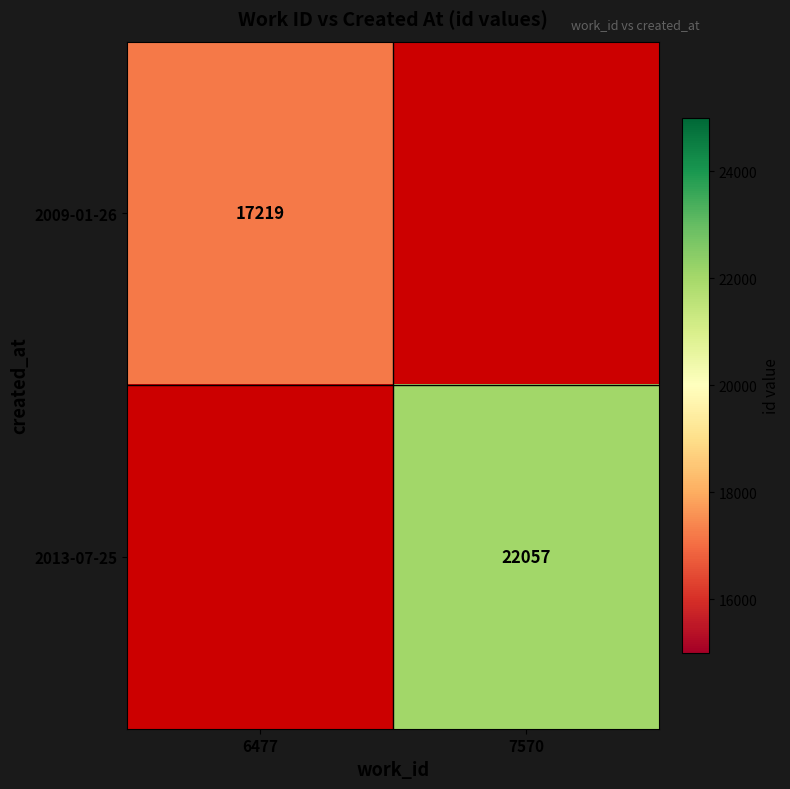

Count the number of data series in this chart.

2